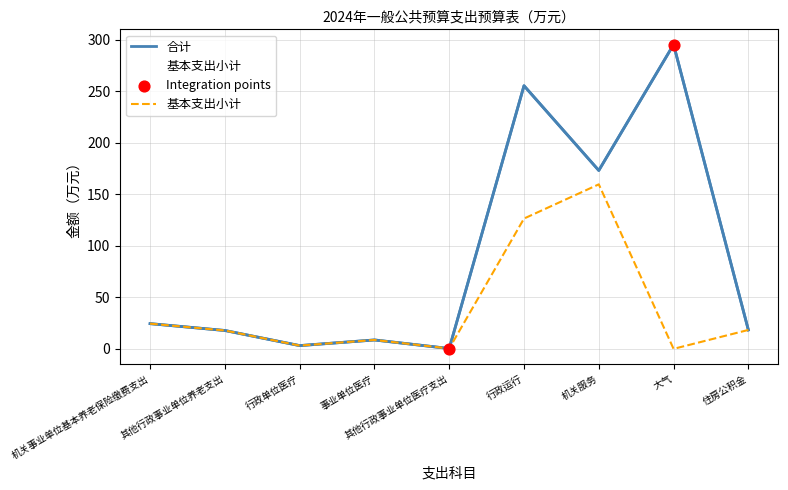

Is the value of 合计 at 行政单位医疗 greater than the value of 基本支出小计 at 行政运行?

No